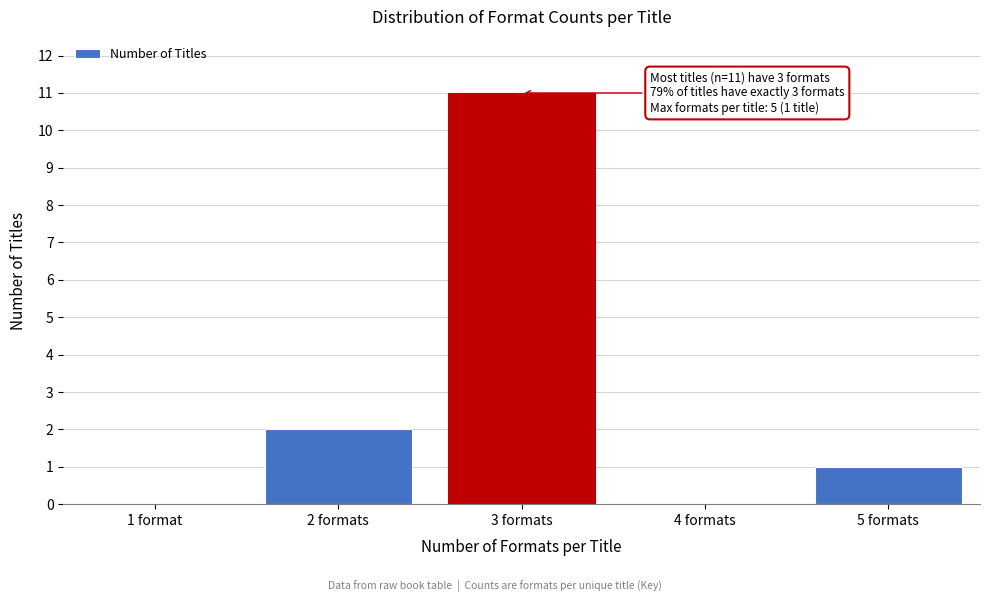

Reading left to right, extract all data points from this chart.

1 format=0	2 formats=2	3 formats=11	4 formats=0	5 formats=1